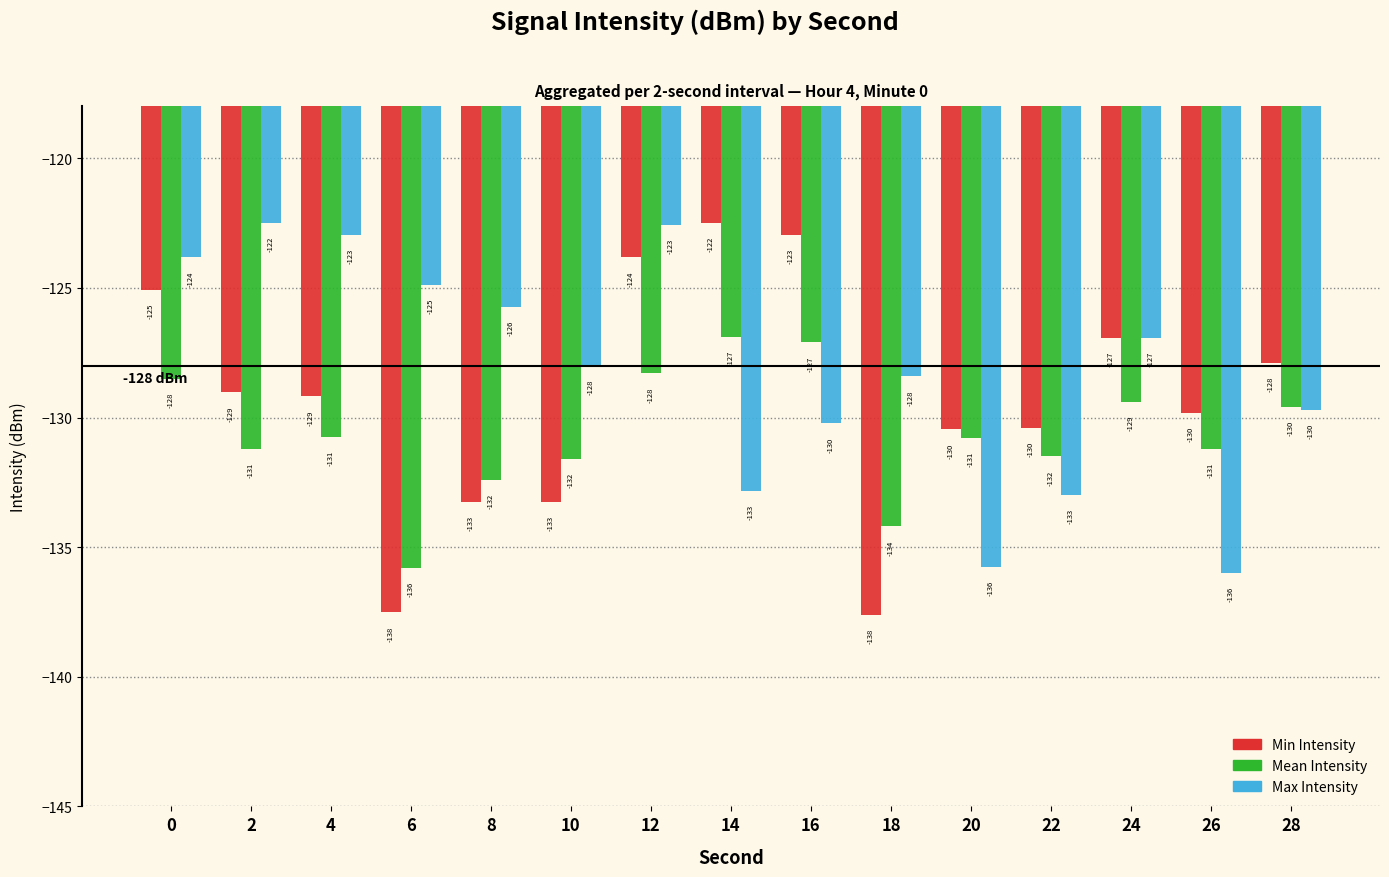

What is the greatest value displayed?

-122.5